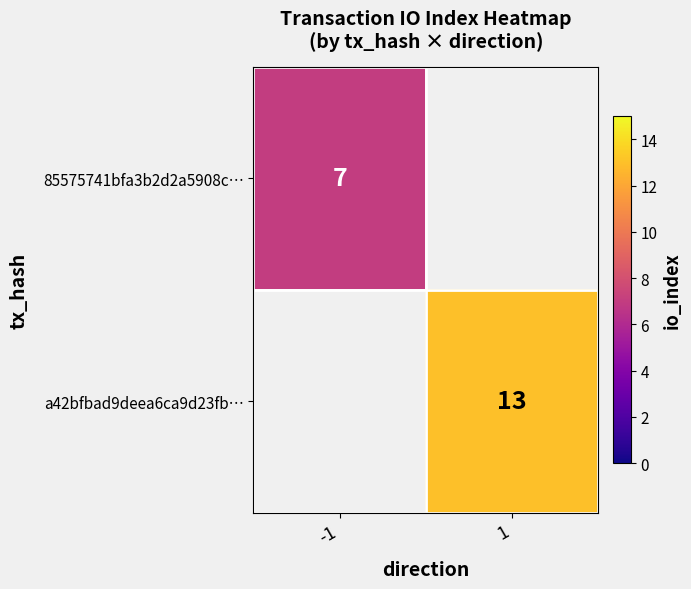

Between -1 and 1, which is larger?

1